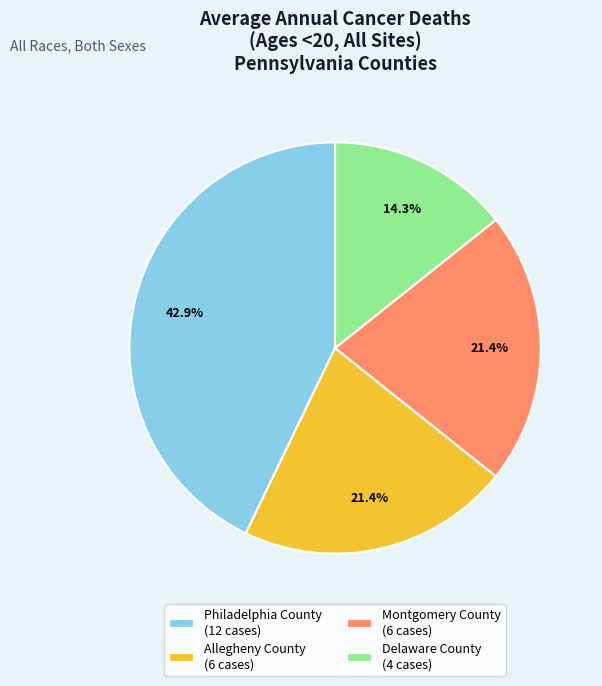

Count the number of slices in the pie.

4